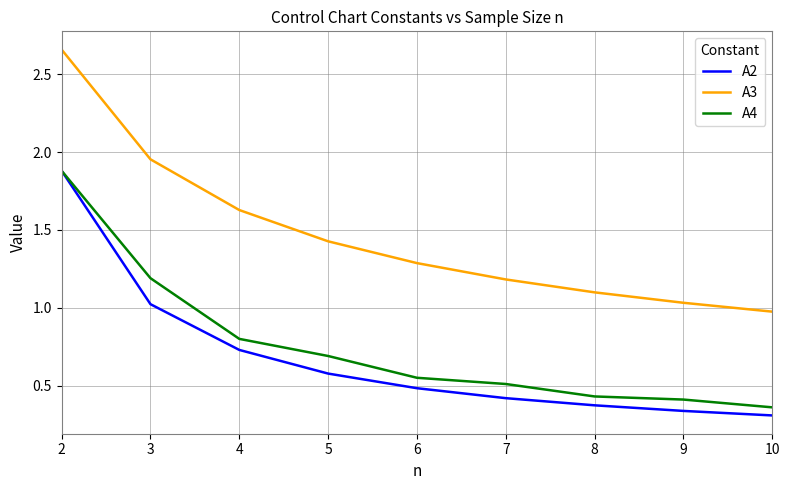

Is it true that A4 equals 0.4 at 8?

True